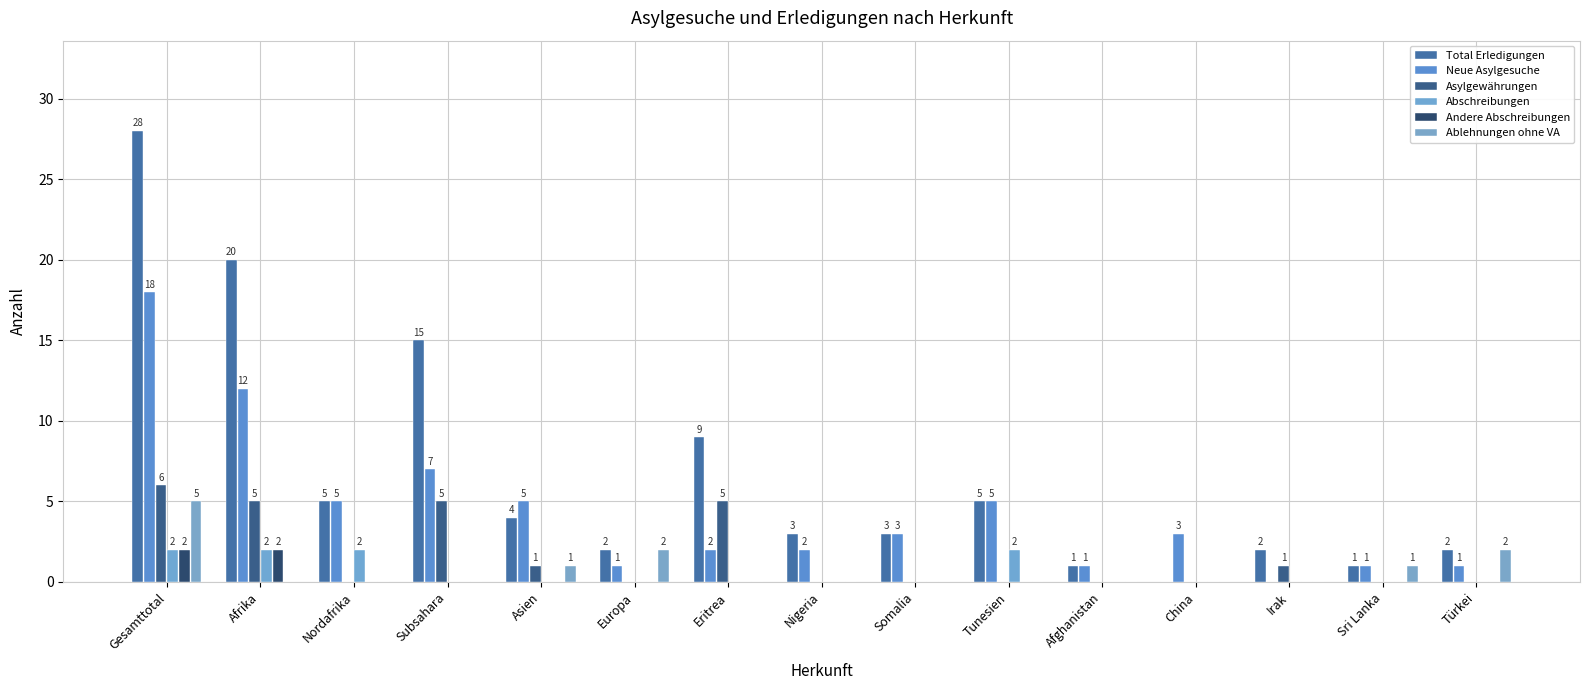

Does the chart contain stacked bars?

No